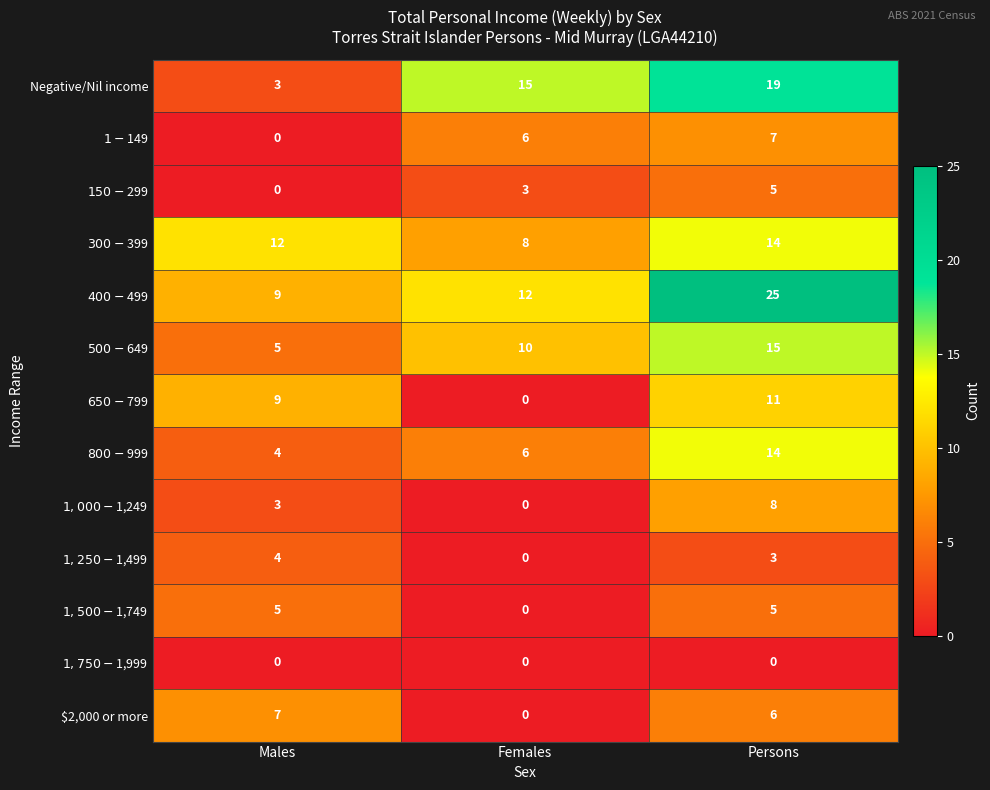

What is the difference between the Negative/Nil income values at Males and Persons?

16